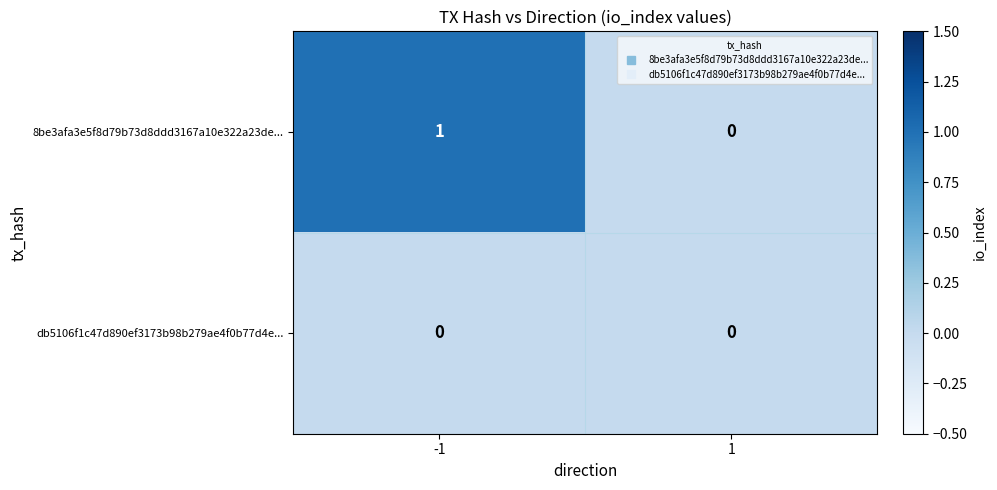

Rank the series by their maximum value, from lowest to highest.

db5106f1c47d890ef3173b98b279ae4f0b77d4e..., 8be3afa3e5f8d79b73d8ddd3167a10e322a23de...